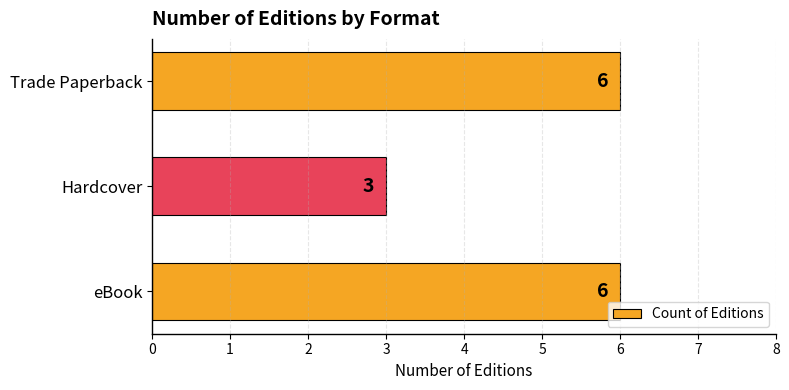

How many values are between 3 and 6?

3